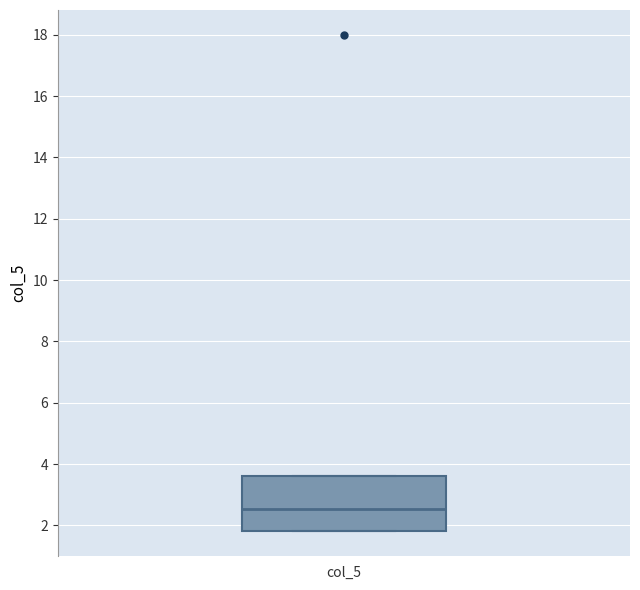

Read this box plot against the y-axis: the position of the median line, the range covered by the box, and the ends of both whiskers. The values are not printed on the chart, so give them approximately, as read against the axis.

median 2.6, box 1.8 to 3.6, whiskers 1.8 to 3.6